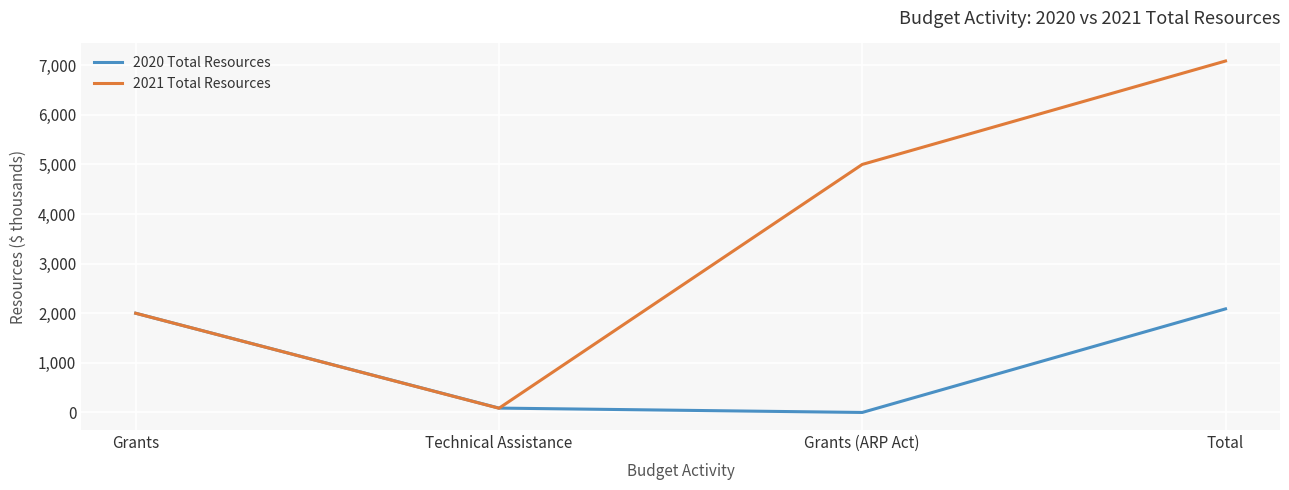

The 2021 Total Resources series shows 2639 at Grants. True or false?

False